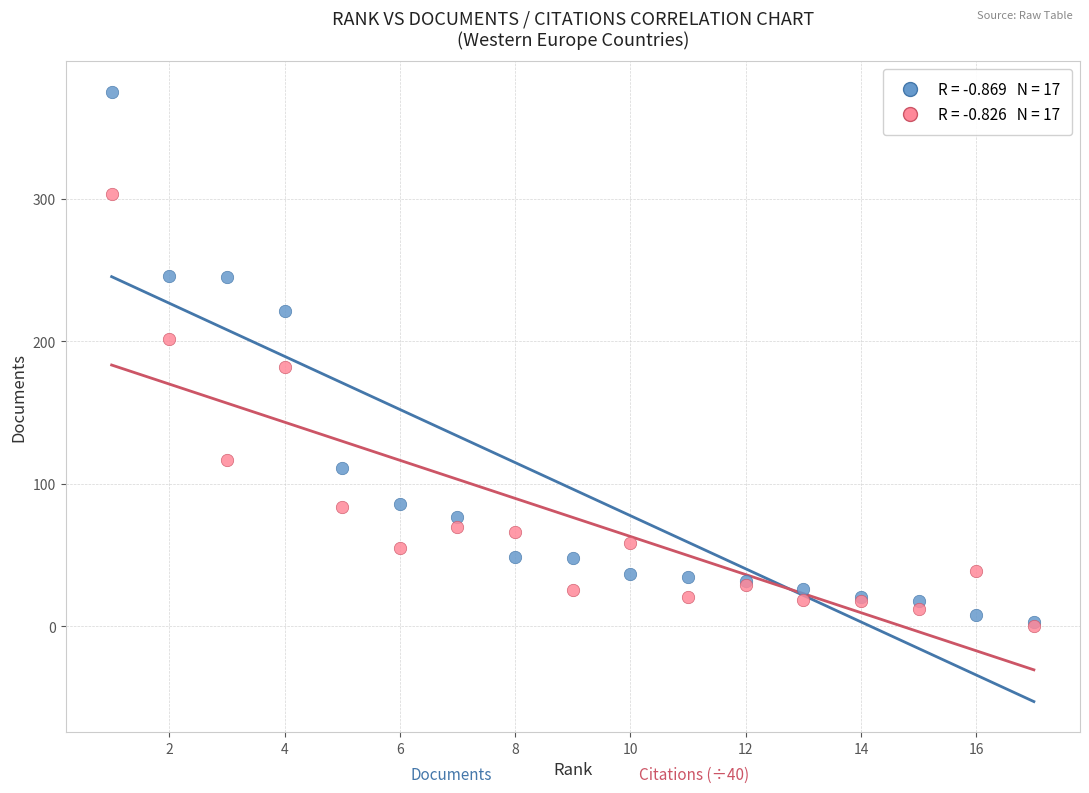

Across all series, what Y value is closest to 187?

182.3